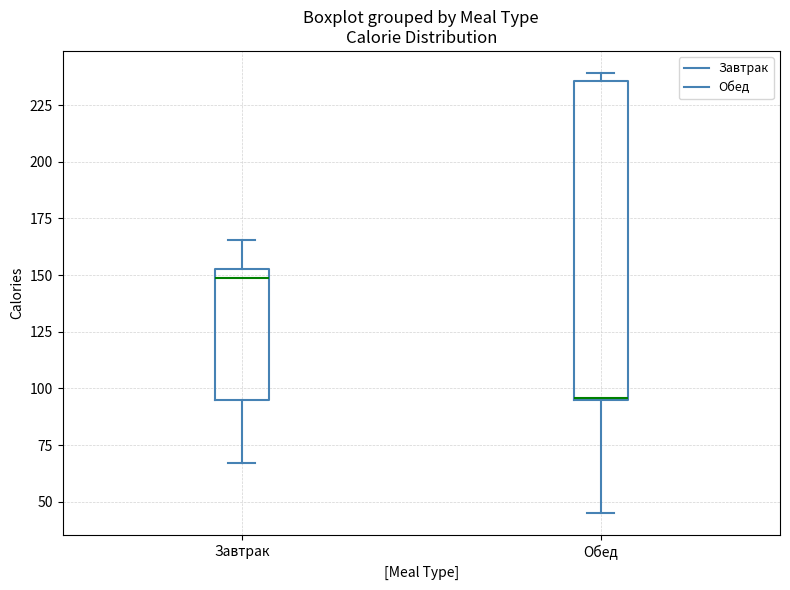

Where does the lower whisker of the box for Обед end on the y-axis? The values are not printed on the chart, so give them approximately, as read against the axis.

45